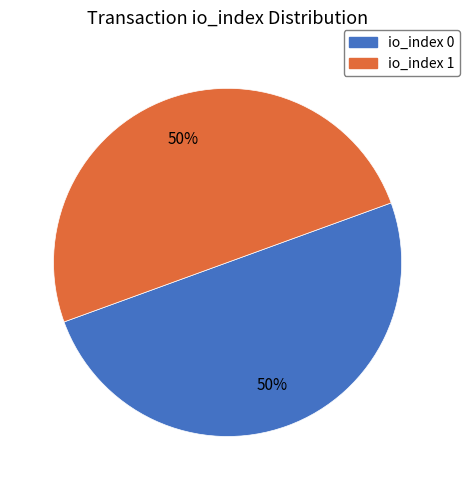

How many slices are in this pie chart?

2